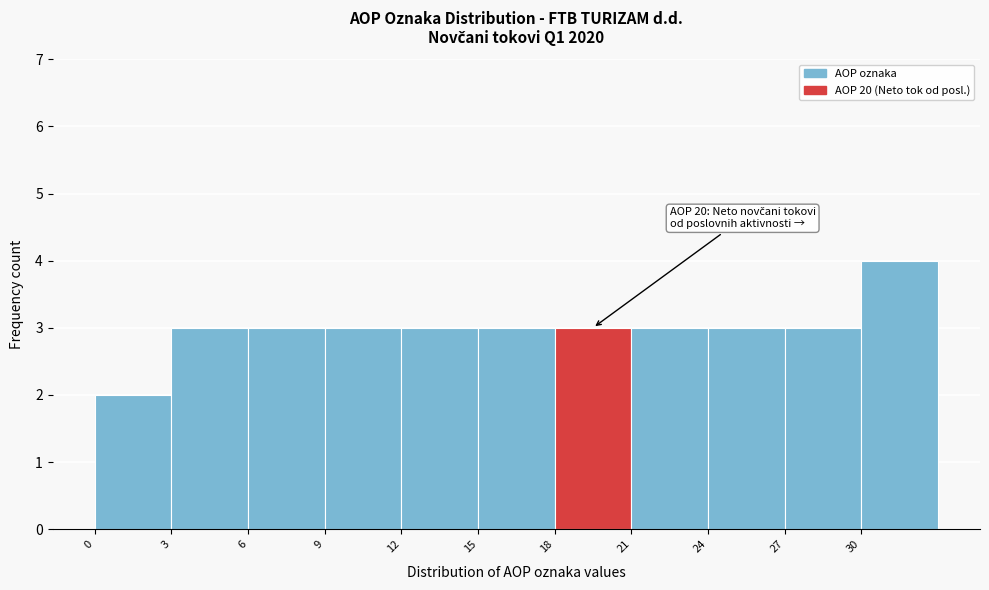

Over which range of the x-axis is the bar tallest?

30 to 33